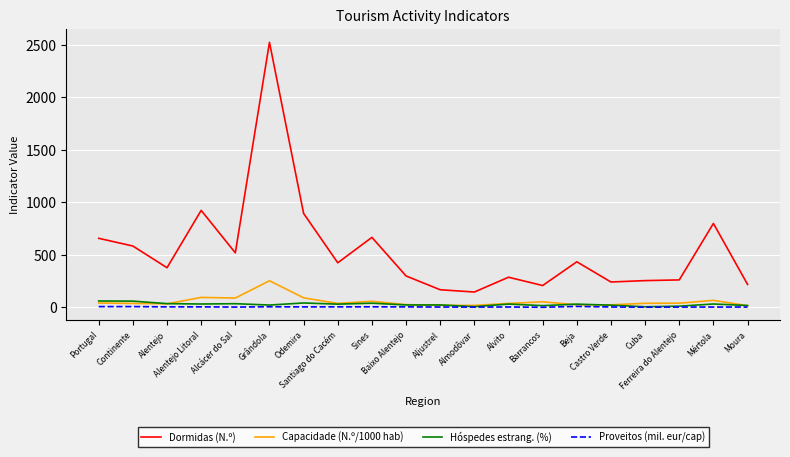

Which series has the widest spread of values?

Dormidas (N.º)